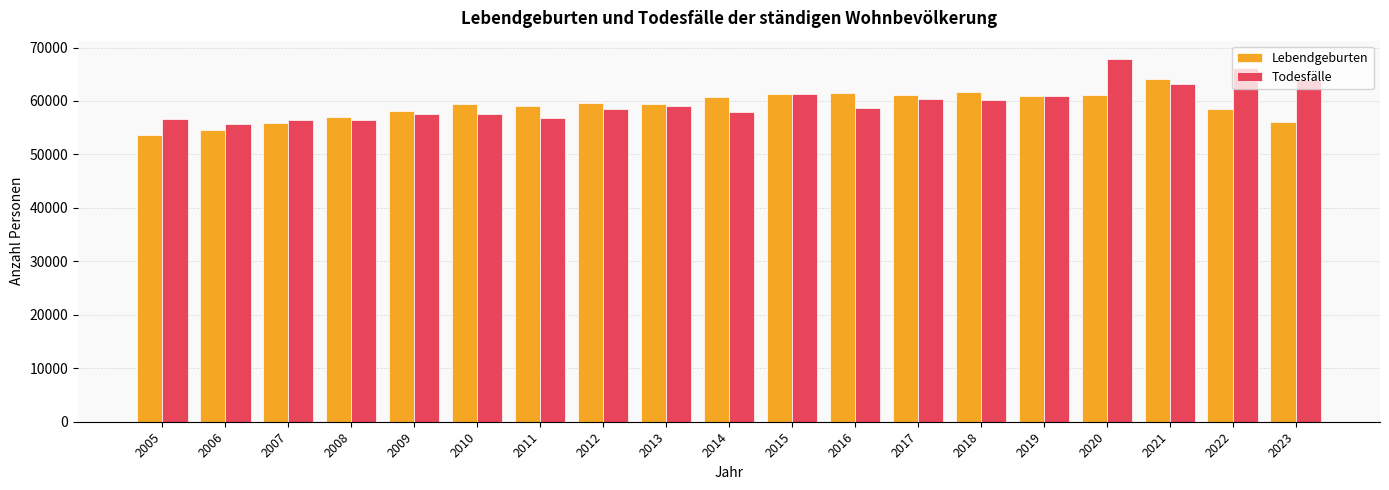

What is the minimum value for Lebendgeburten?

53722